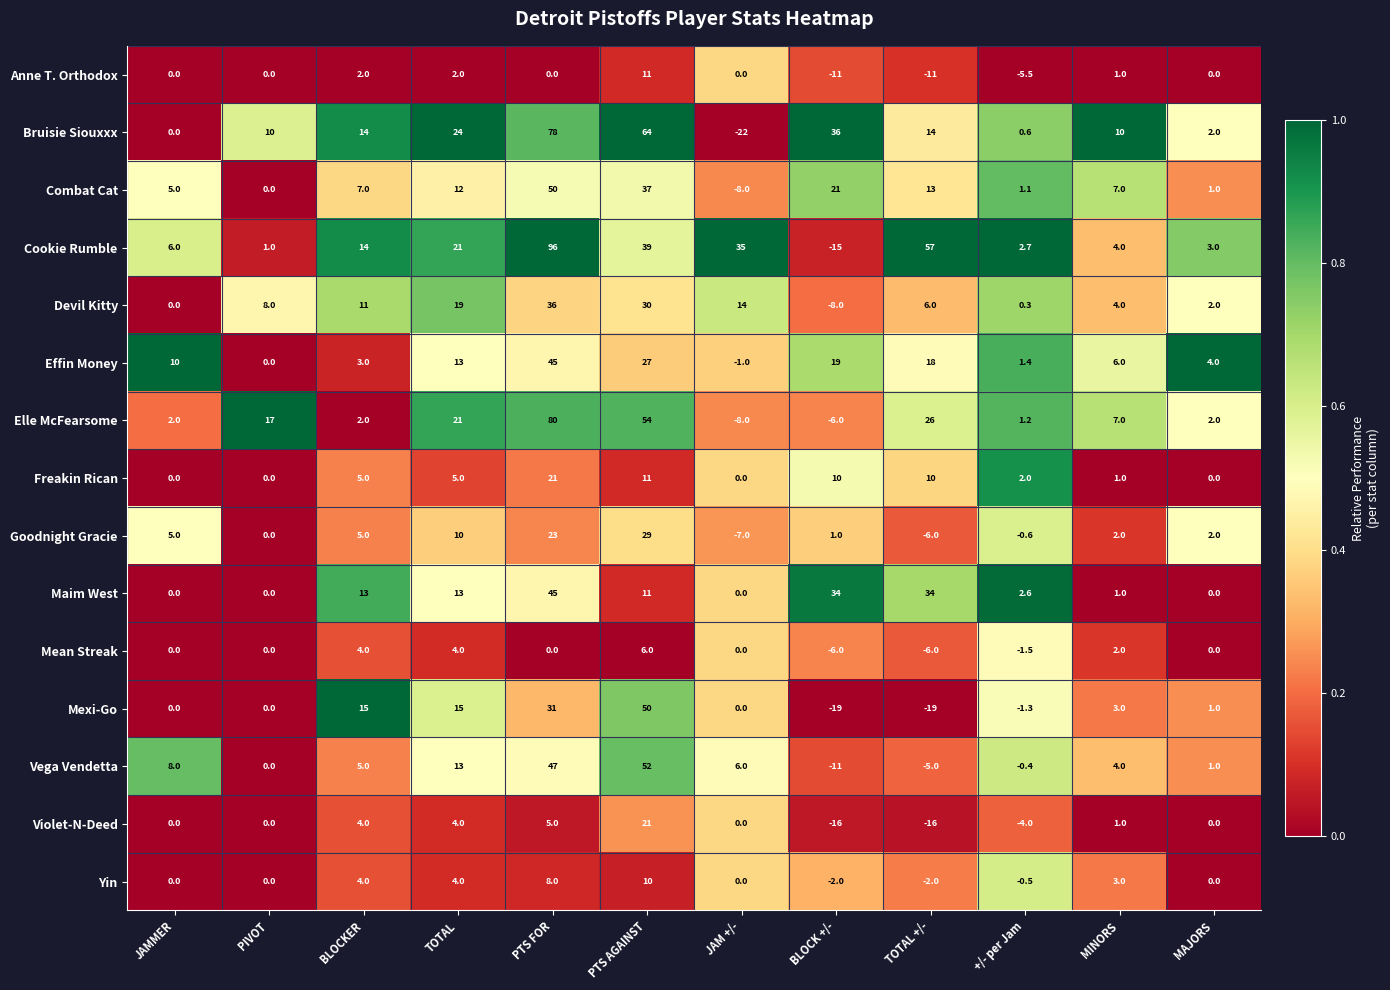

At which label is Combat Cat closest to 21?

BLOCK +/-